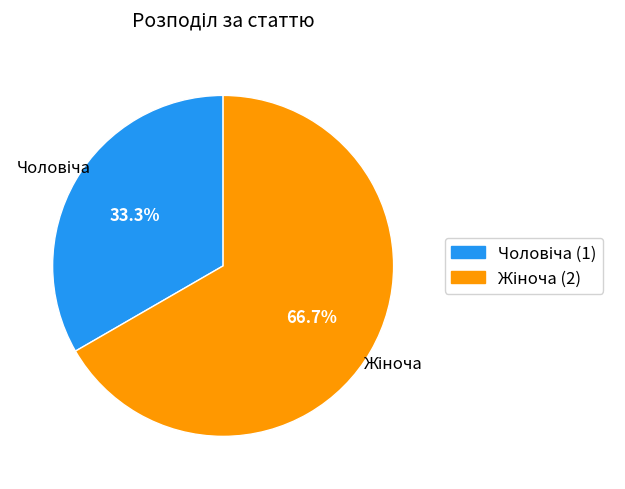

Is there a majority slice in this chart?

Yes